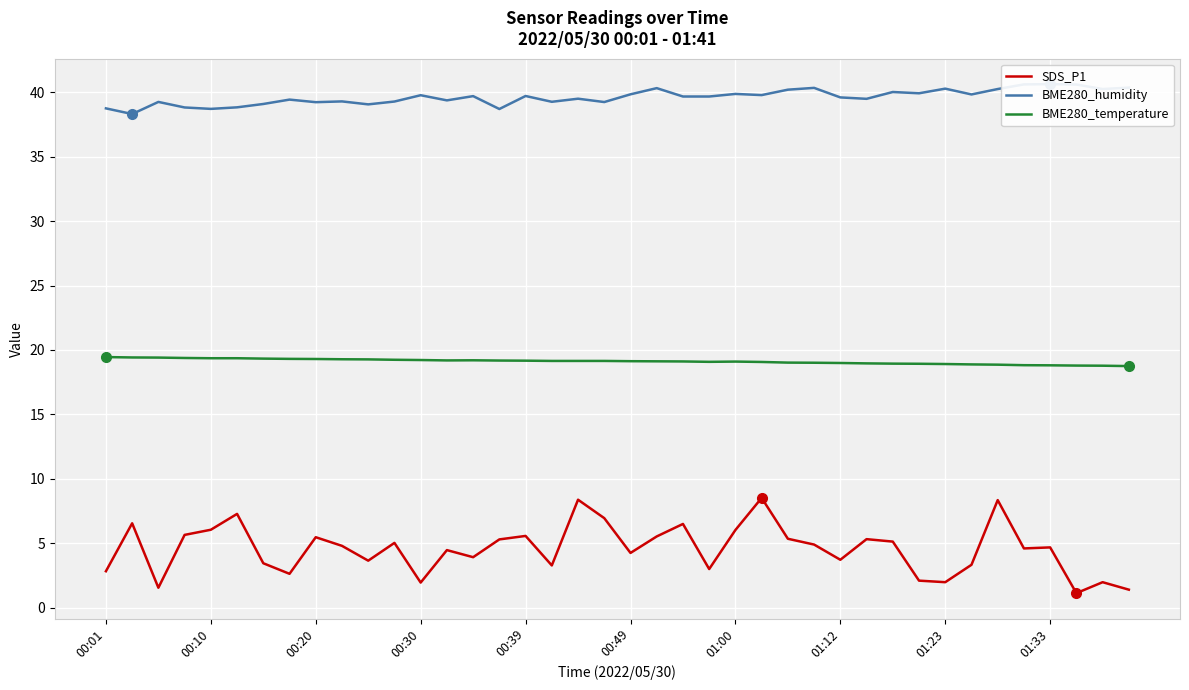

How many data points in BME280_humidity are less than 39?

6